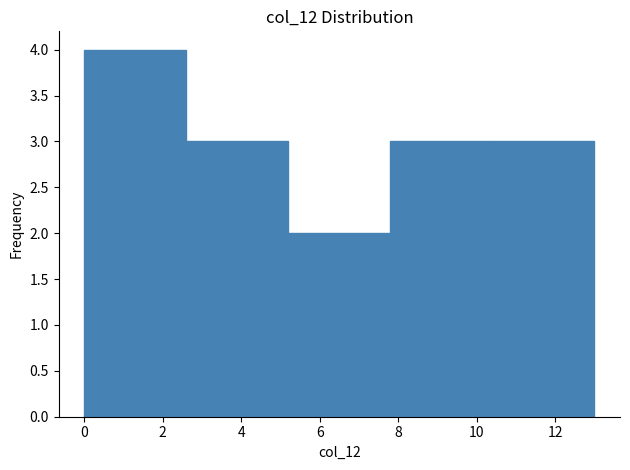

How tall is the bar that spans 10.4 to 13.0 on the x-axis? The values are not printed on the chart, so give them approximately, as read against the axis.

3